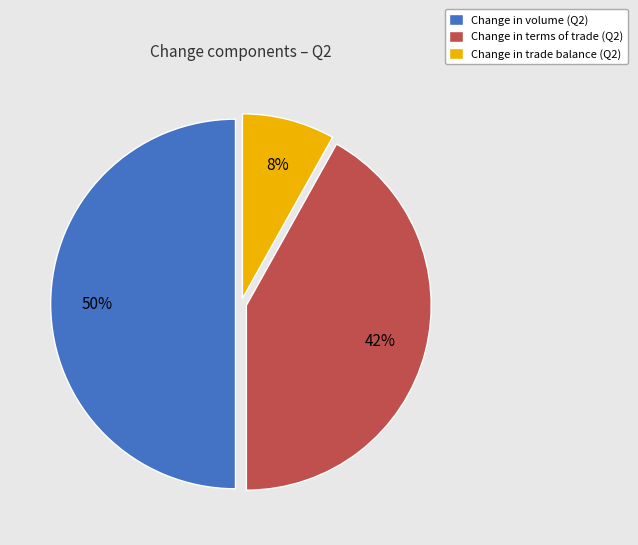

To the nearest percent, what is the difference between the Change in trade balance and Change in volume slice percentages?

42%